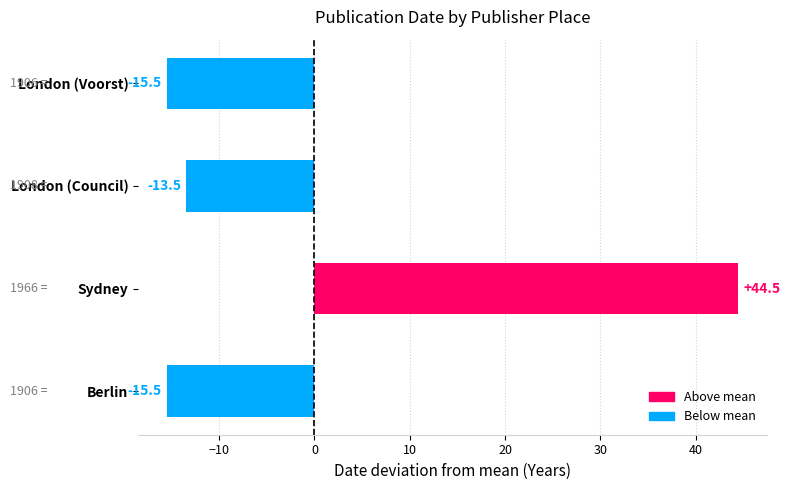

At which label is the value closest to 14?

London (Council)